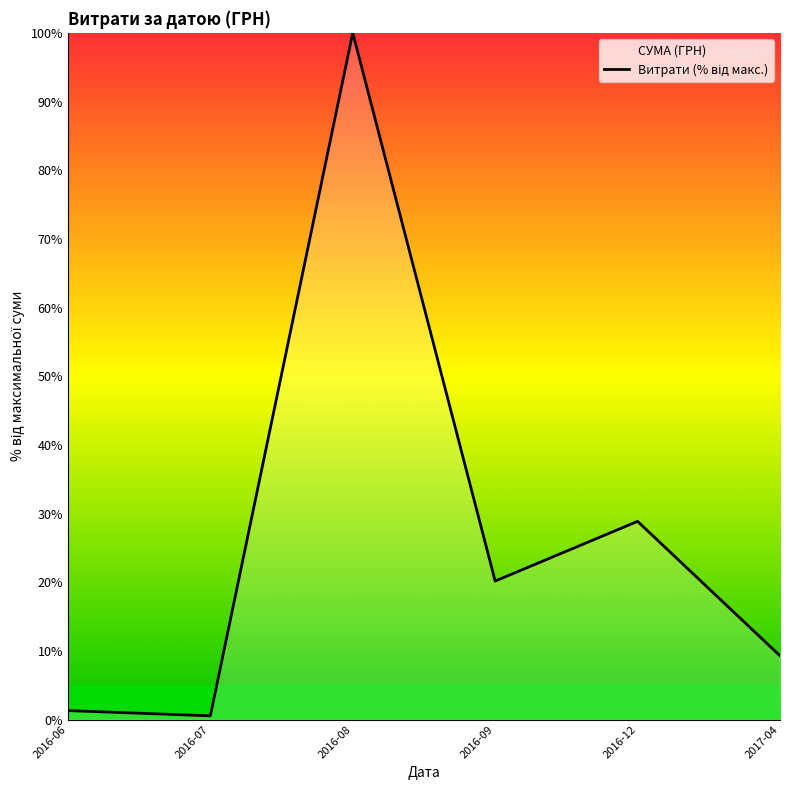

List the labels in order of value, smallest first.

2016-07, 2016-06, 2017-04, 2016-09, 2016-12, 2016-08